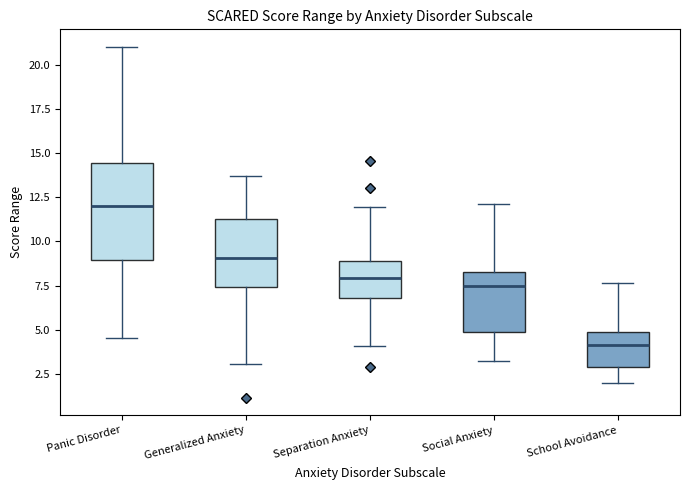

Where does the upper whisker of the box for Generalized Anxiety end on the y-axis? The values are not printed on the chart, so give them approximately, as read against the axis.

13.5